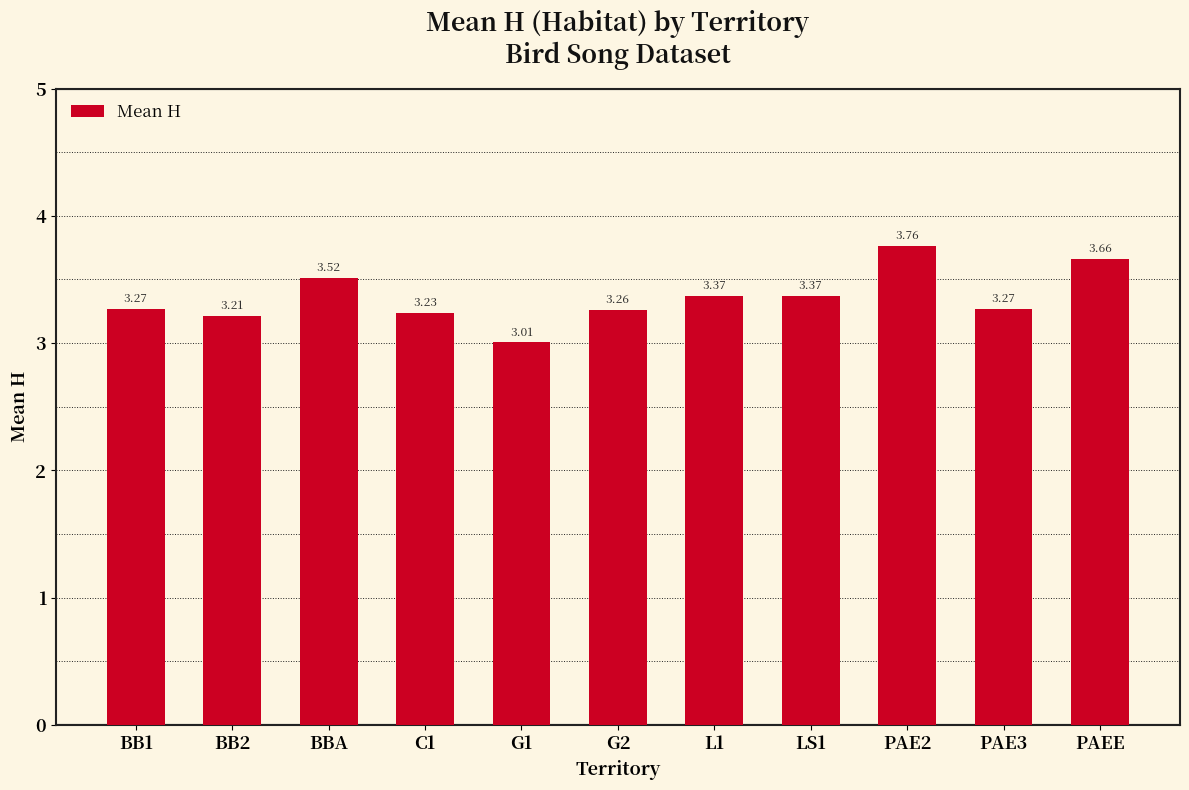

Which category has the lowest value across all series?

G1